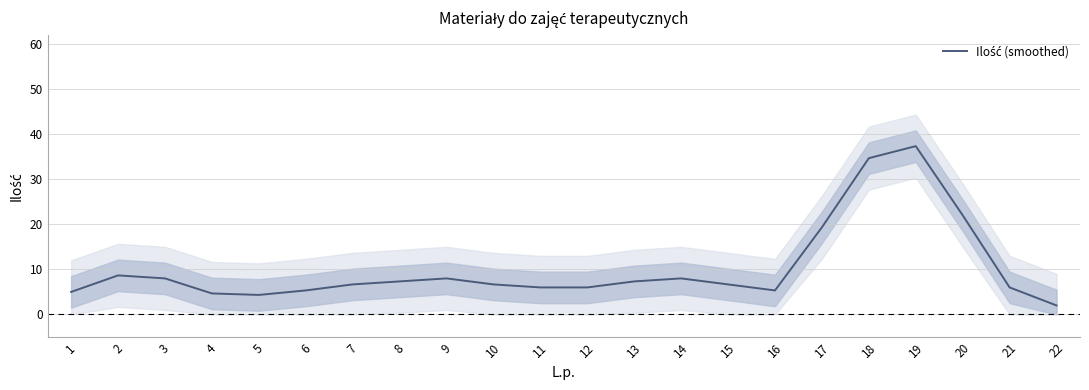

How many data points are less than 6?

6